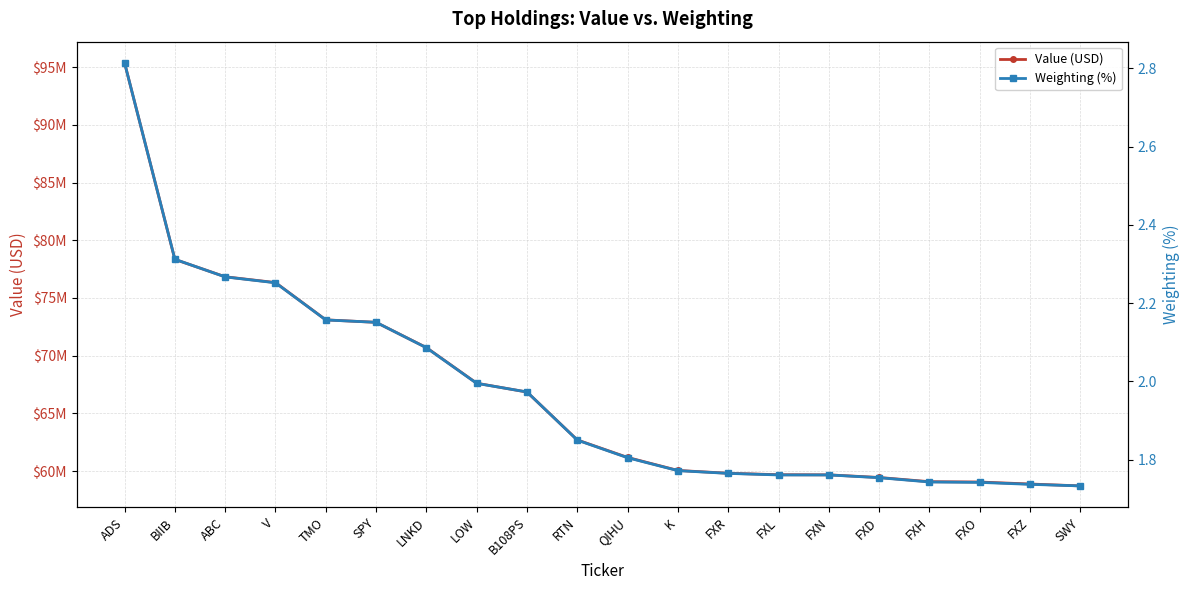

What position from the left is FXO?

18